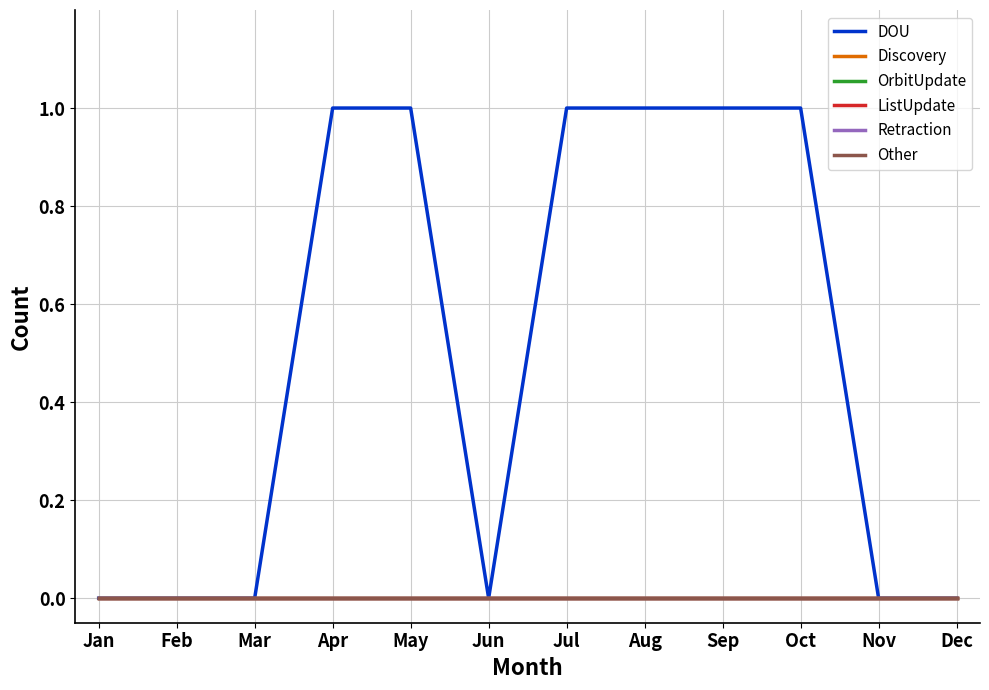

Is this an area chart (filled region under the line)?

No